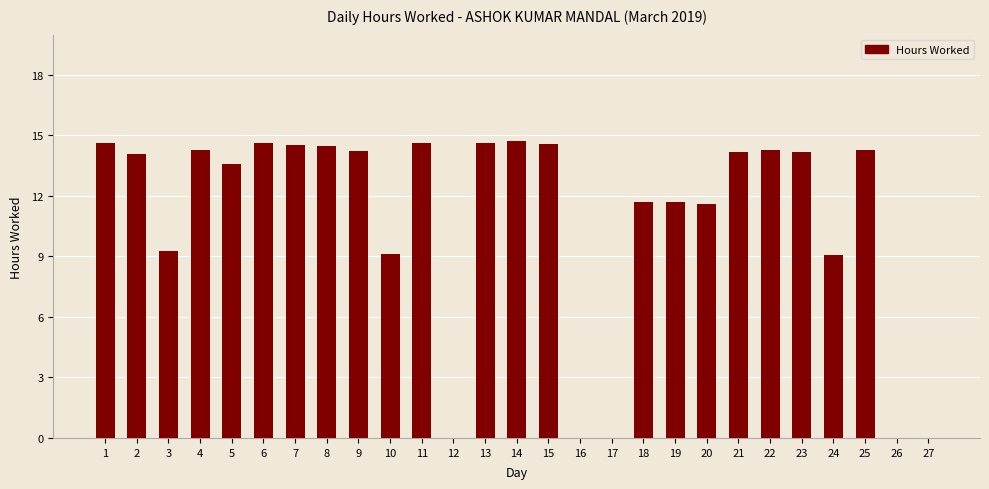

What is the difference between the values at 21 and 17?

14.2